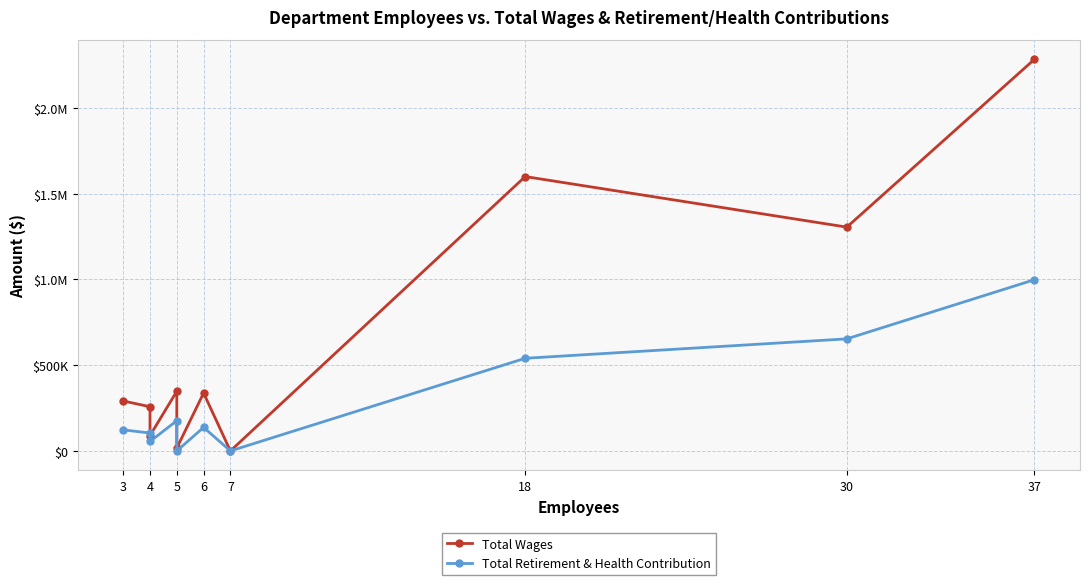

True or false: Total Retirement & Health Contribution has a value of 56320 at 4.

False